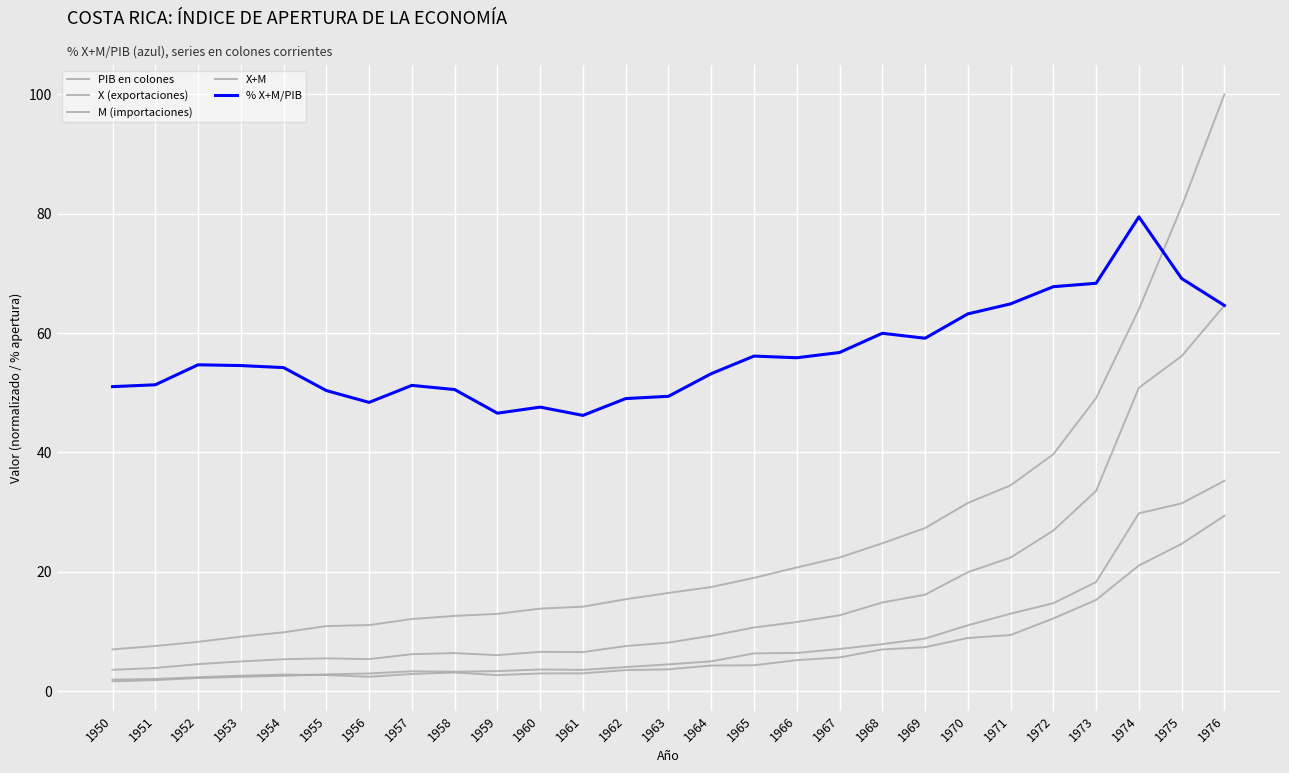

Which category has the lowest value across all series?

1950